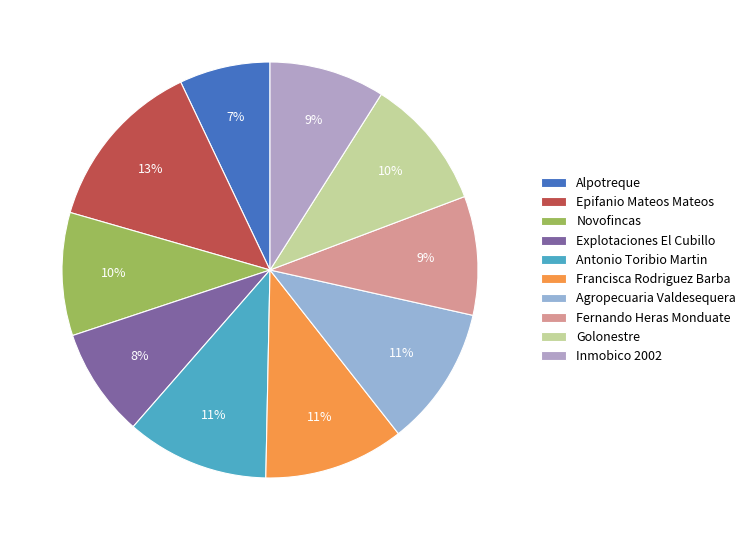

What is the total percentage of Novofincas and Epifanio Mateos Mateos?

23.0%